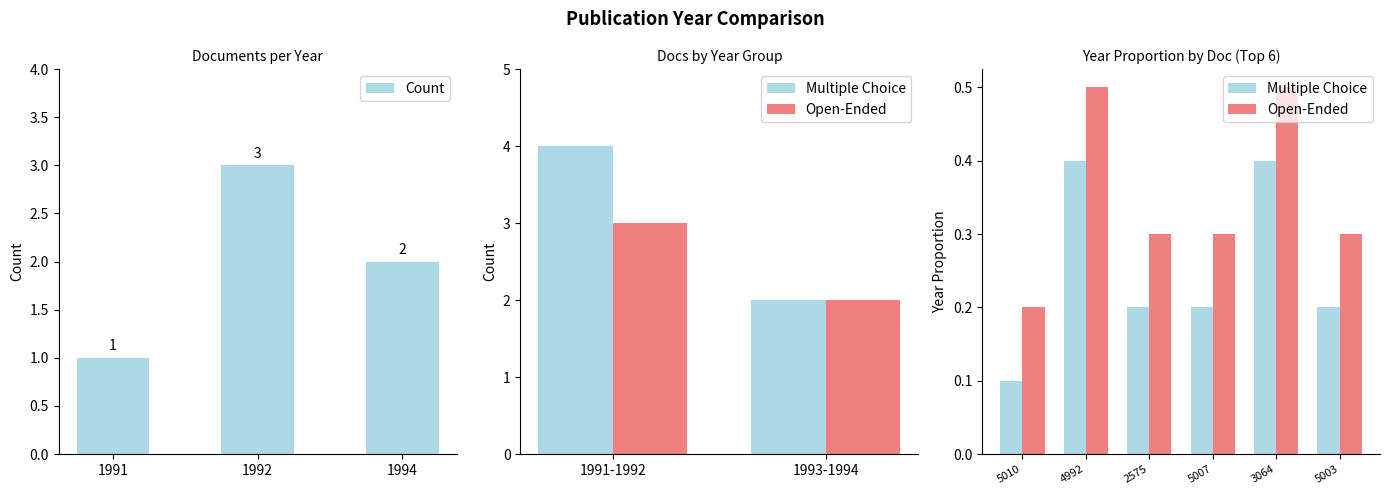

The value at 5007 is 0.3. True or false?

True